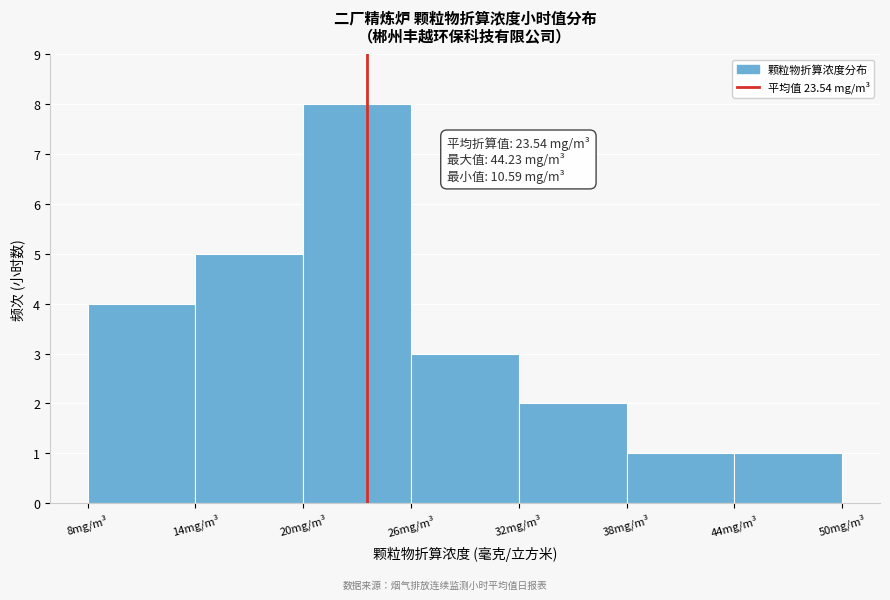

Over which range of the x-axis is the bar tallest?

20 to 26